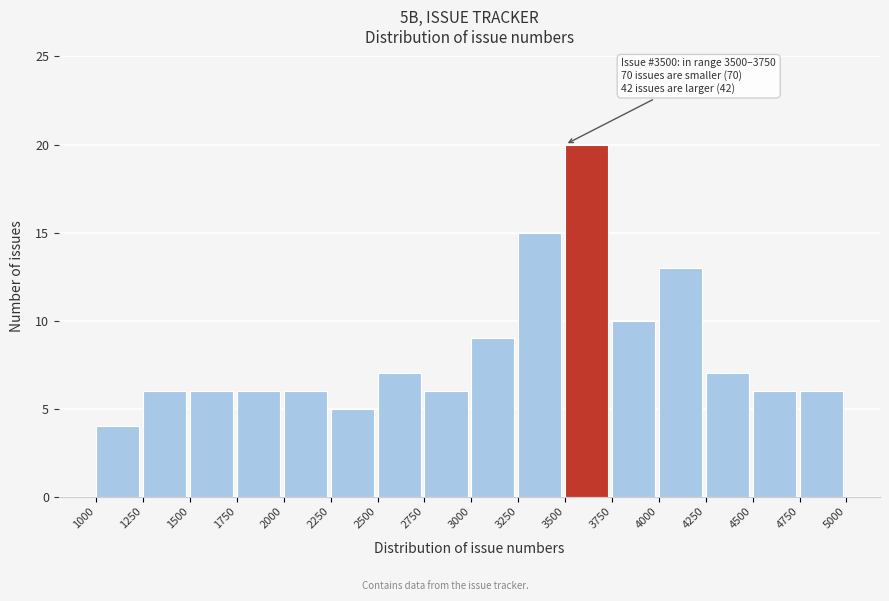

Which range on the x-axis has the tallest bar?

3500 to 3750